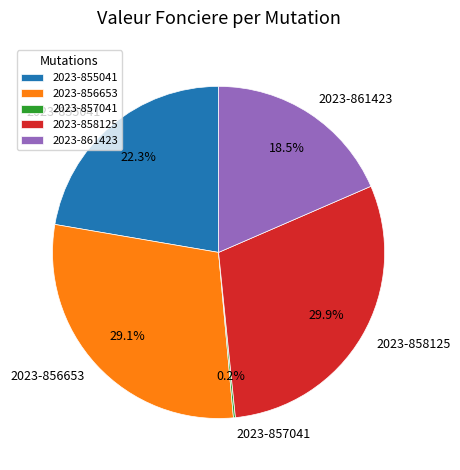

Does any single category account for the majority?

No